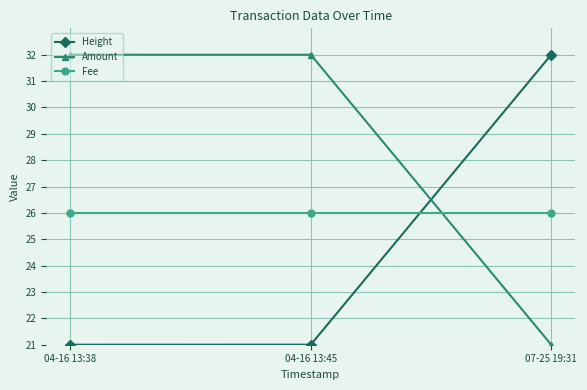

What is the label of the 3rd point from the left?

07-25 19:31